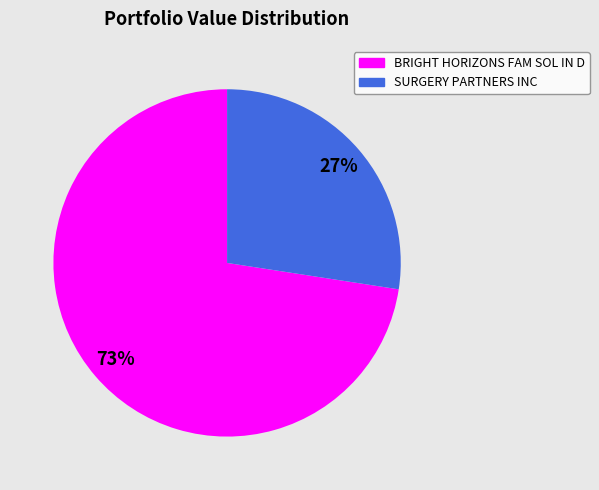

To the nearest percent, what portion does BRIGHT HORIZONS FAM SOL IN D represent?

73%